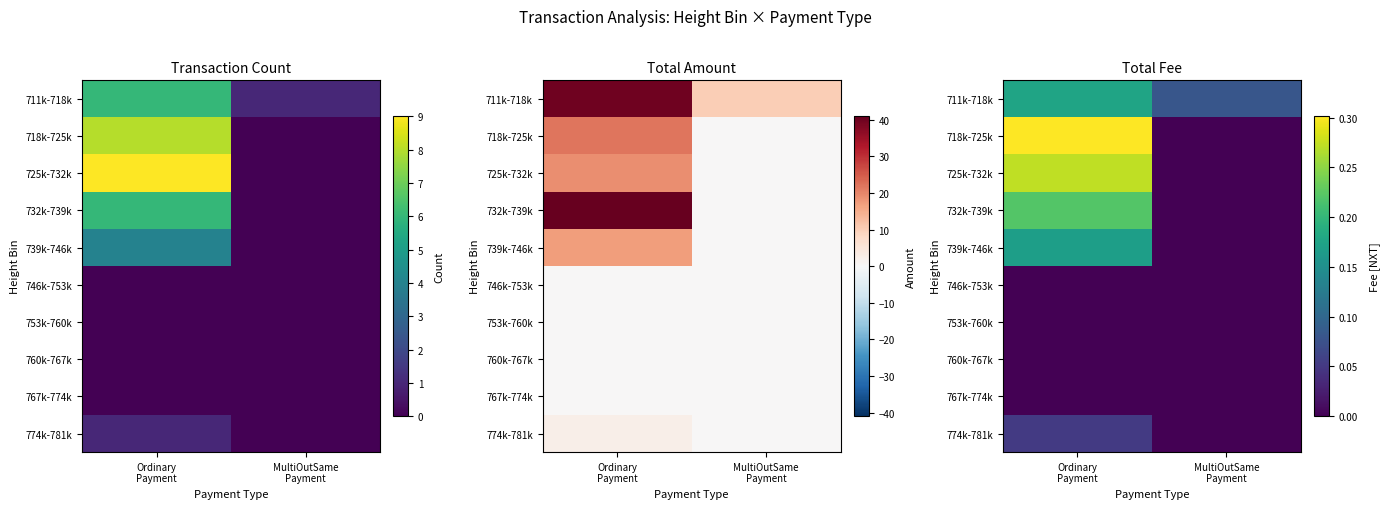

At which label is 718k-725k closest to 0?

MultiOutSame Payment